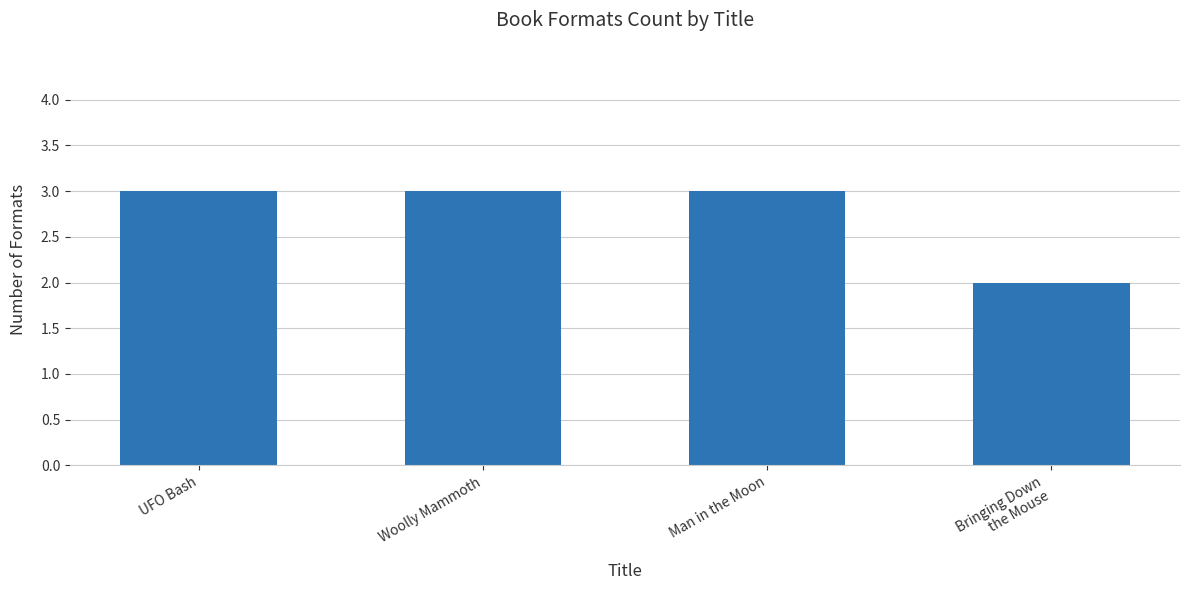

What is the average value?

3